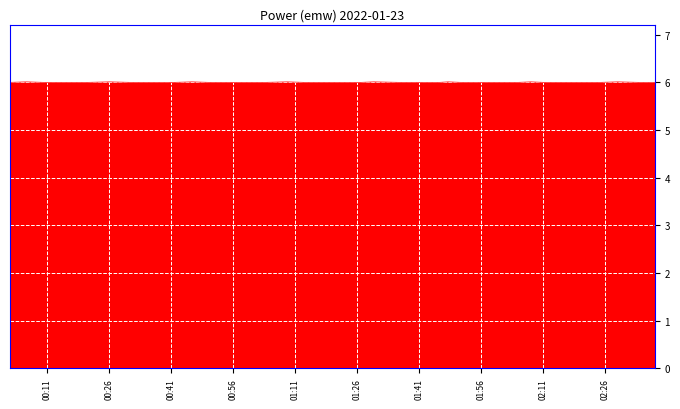

What is the minimum value shown in the chart?

6.0